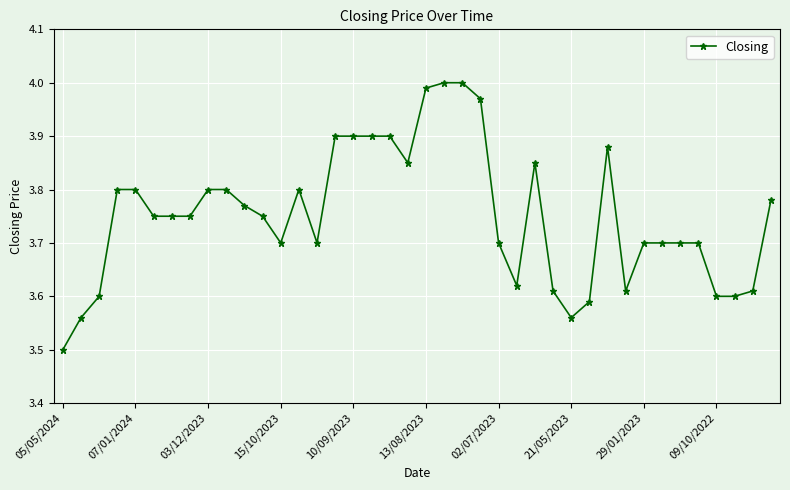

What is the sum of all values?

150.1